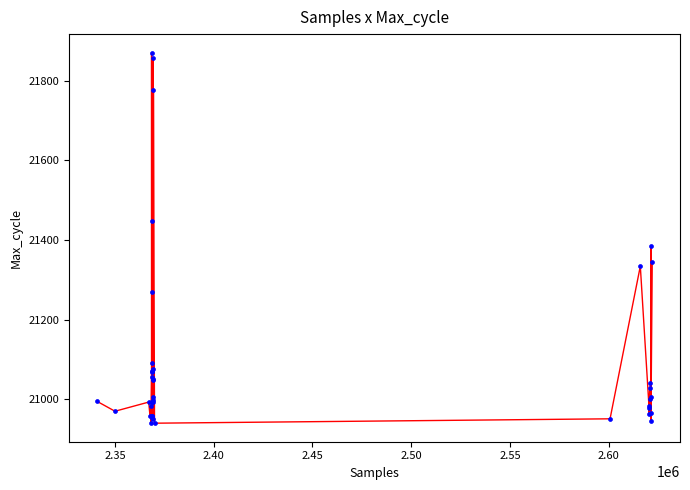

What Y value in the scatter plot is closest to 21405?

21384